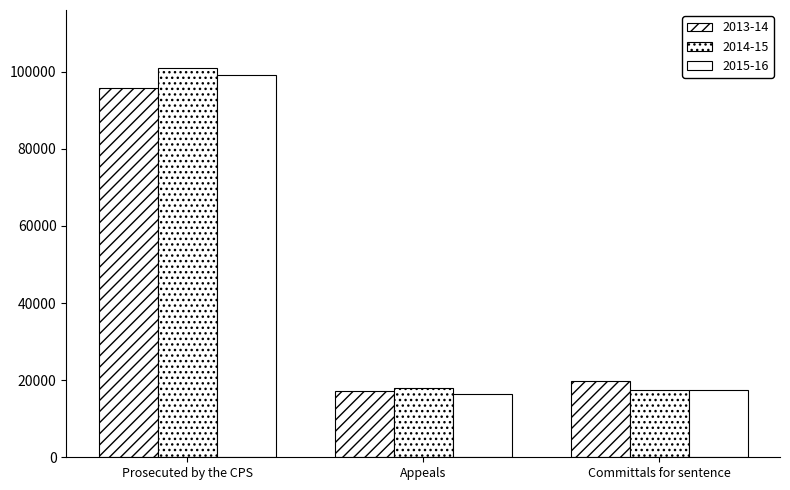

How many bars are there in each group?

3